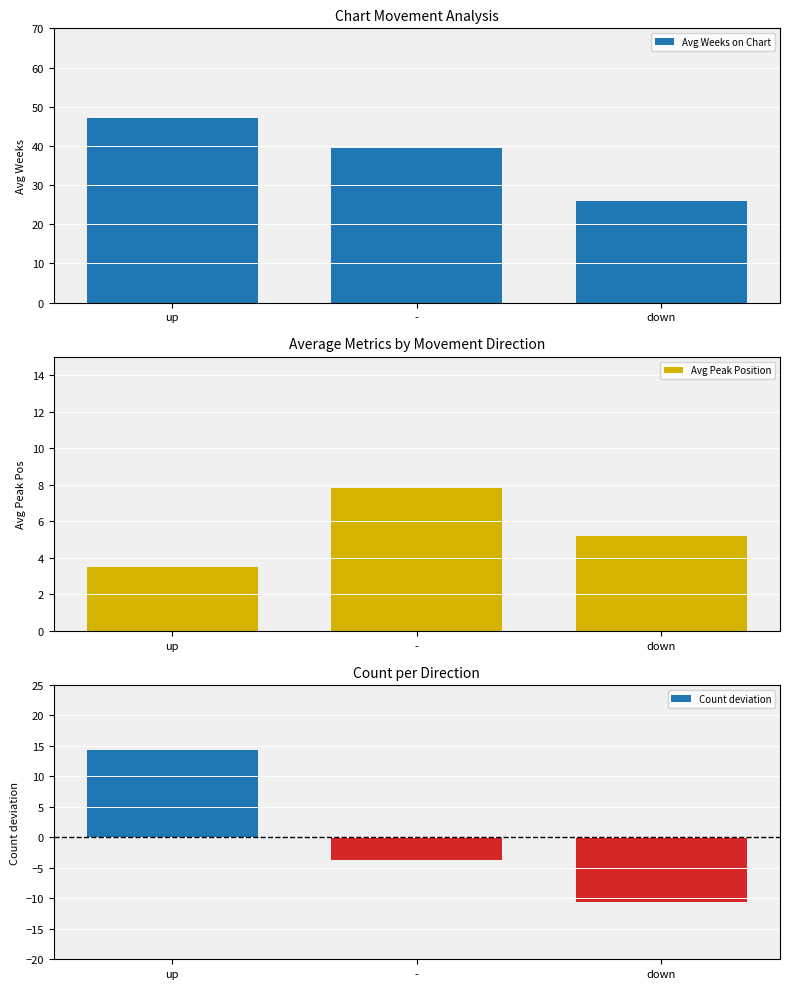

At which label does Avg Peak Position reach its minimum?

up